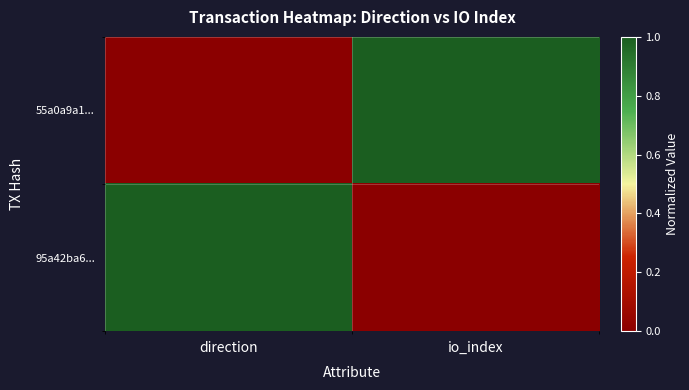

At how many categories does at least one series exceed 0?

2